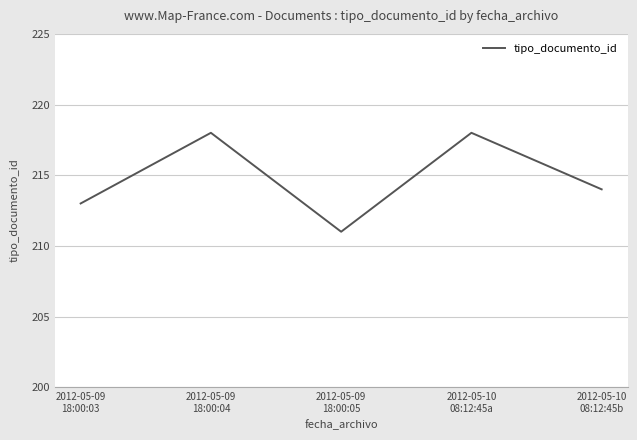

What is the smallest value displayed?

211